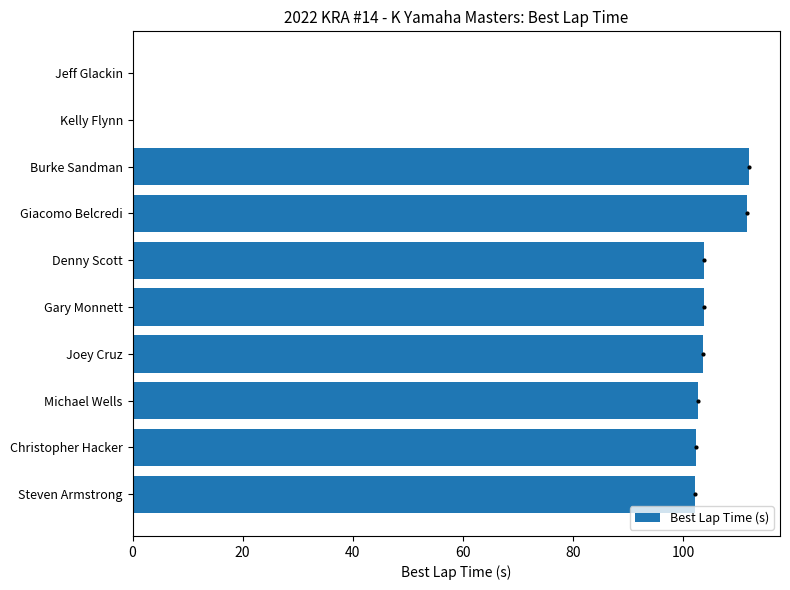

Between Gary Monnett and Jeff Glackin, which is larger?

Gary Monnett